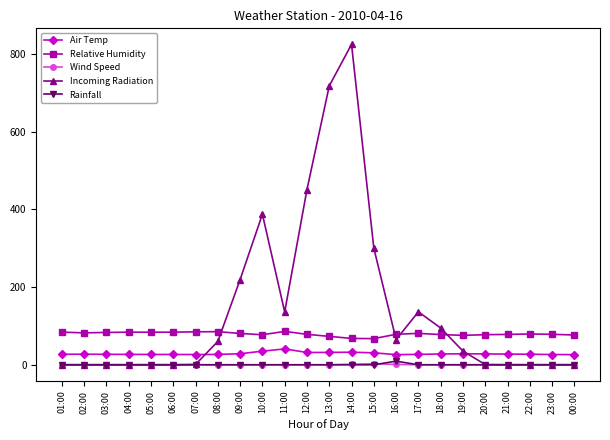

Is this an area chart (filled region under the line)?

No